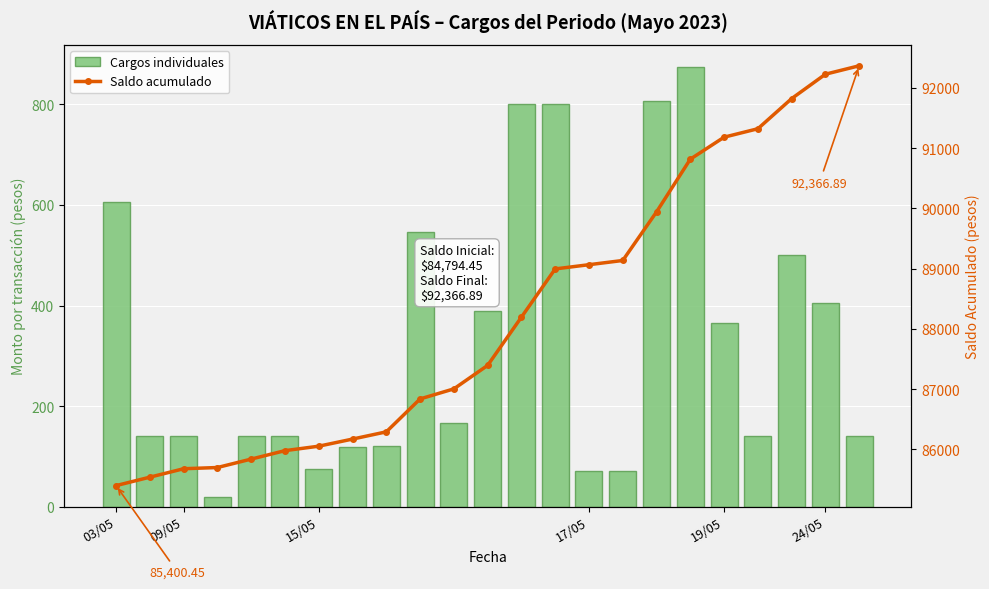

Which series changed the most between 8 and 19?

Saldo acumulado